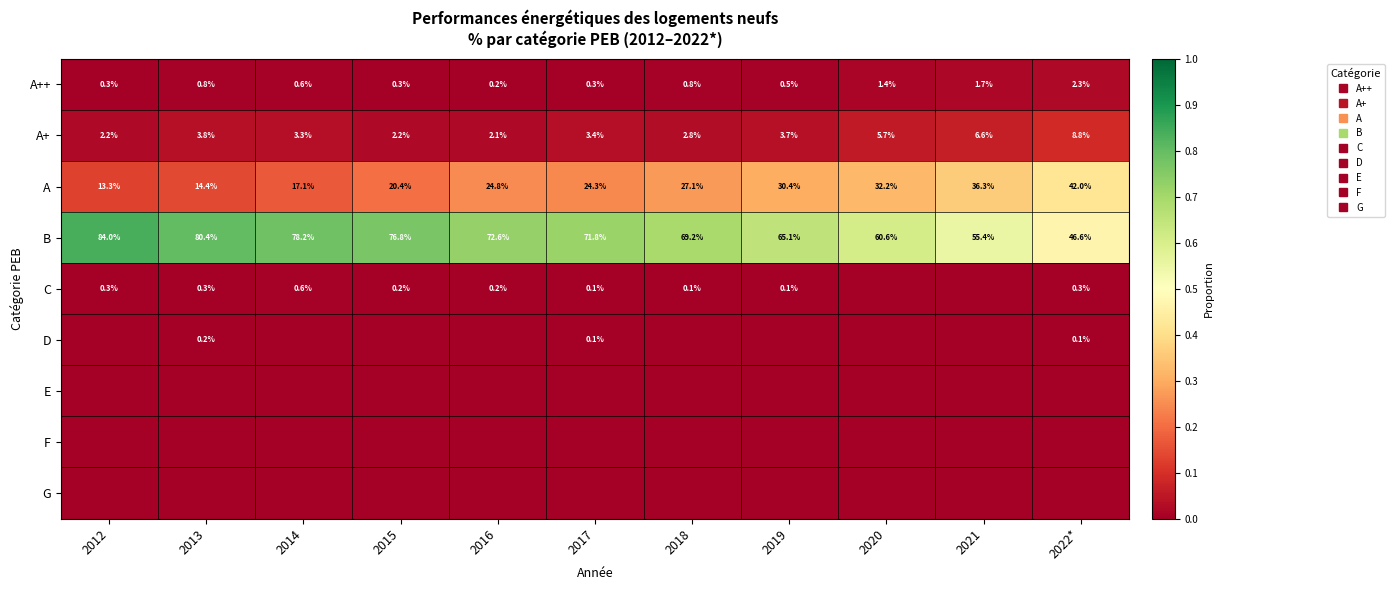

Is the value of E at 2015 greater than the value of D at 2019?

No